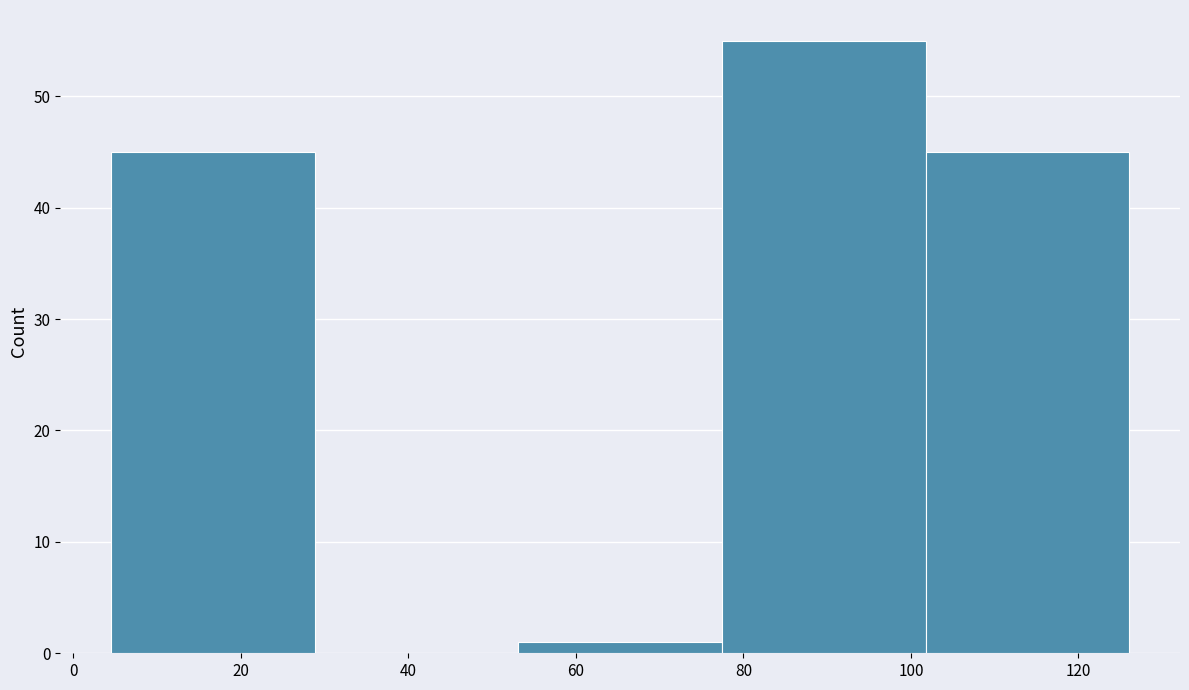

How tall is the bar that spans 102 to 126 on the x-axis? Neither the bar edges nor the heights are printed on the chart, so give them approximately, as read against the axes.

45